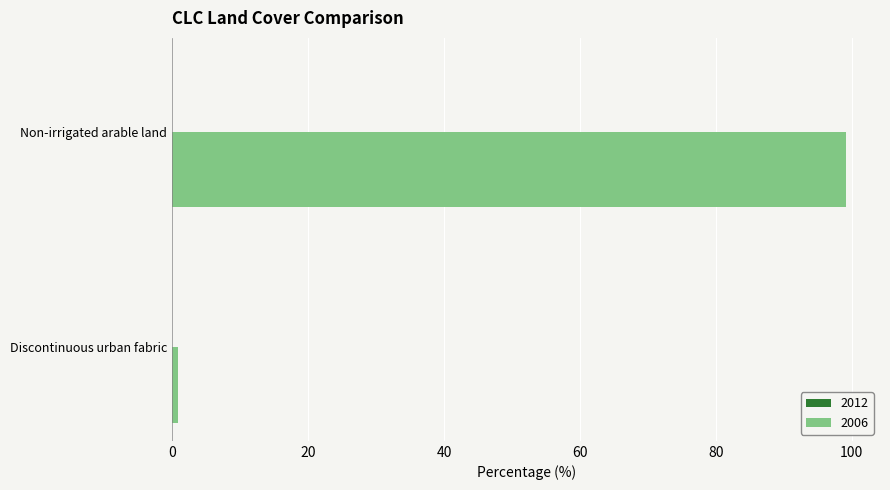

Rank the categories by value from lowest to highest.

Discontinuous urban fabric, Non-irrigated arable land